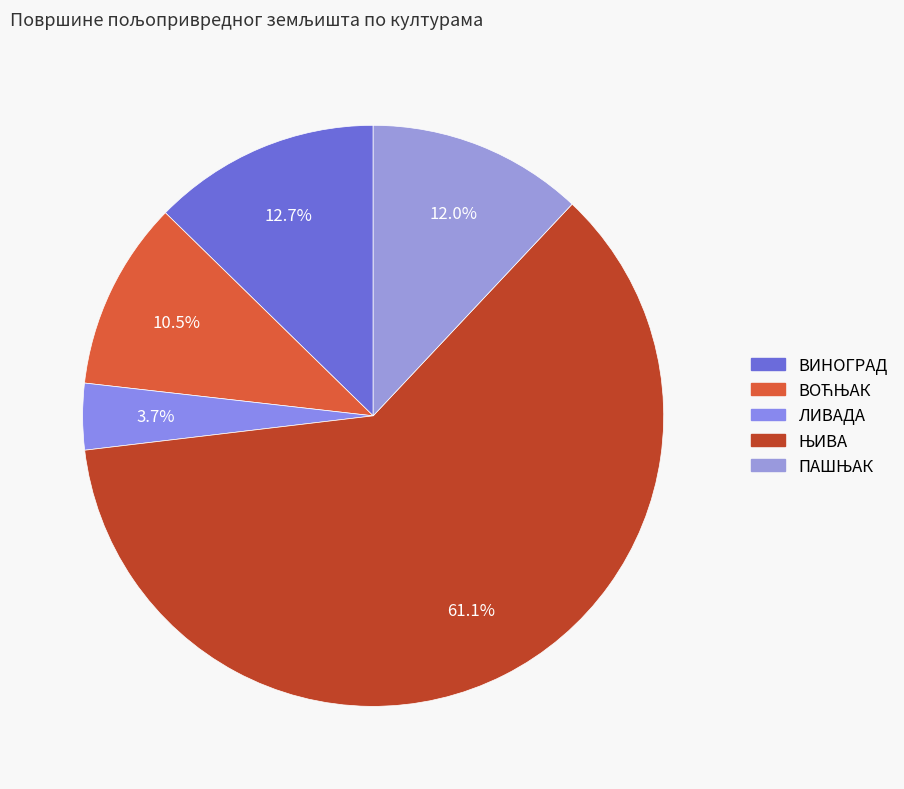

Does any single category account for the majority?

Yes